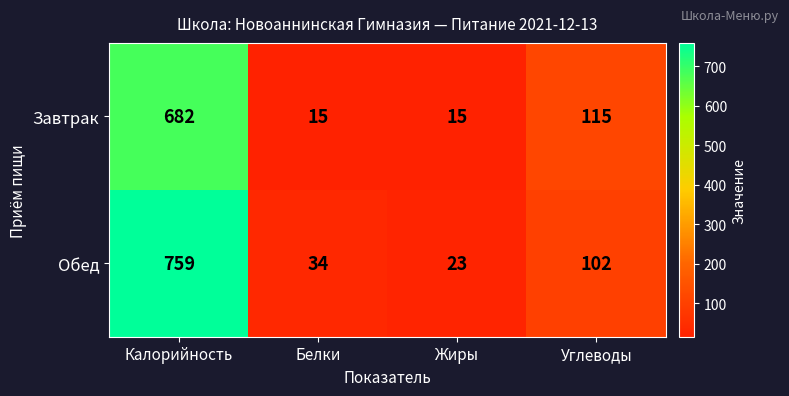

List the series in order of their peak value, lowest first.

Завтрак, Обед